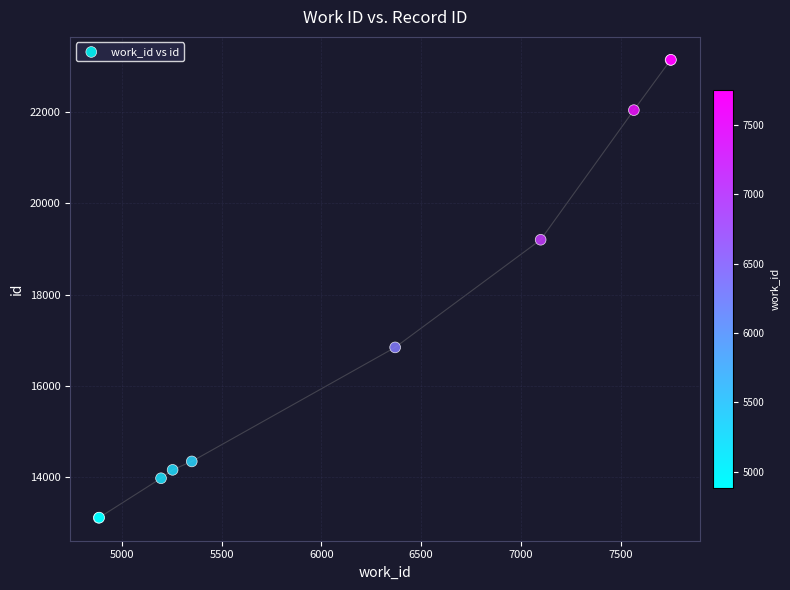

What Y value in the scatter plot is closest to 18127?

19203